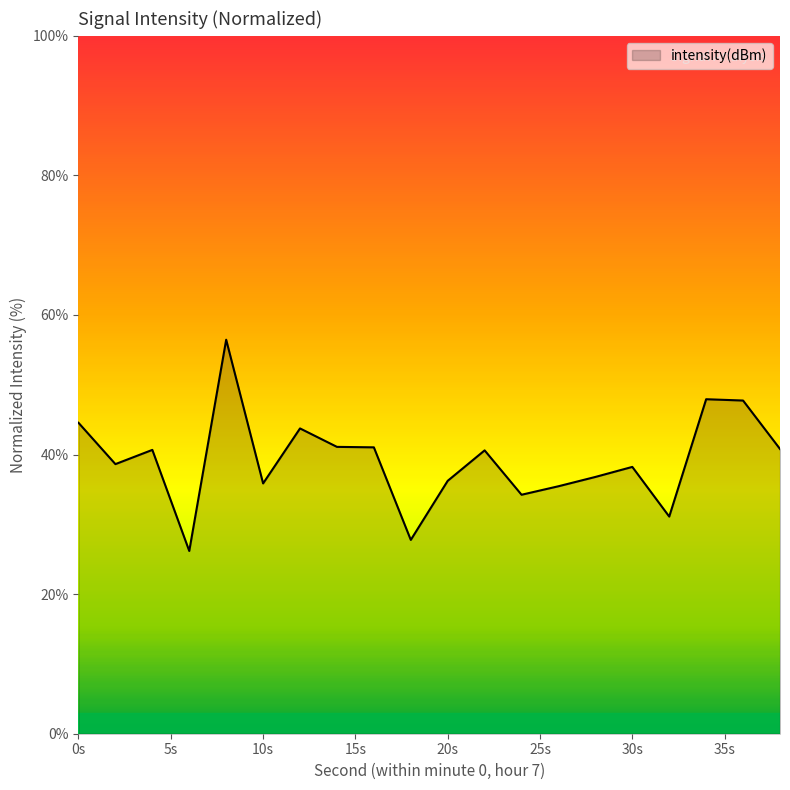

What is the difference between the maximum and minimum values?

30.3